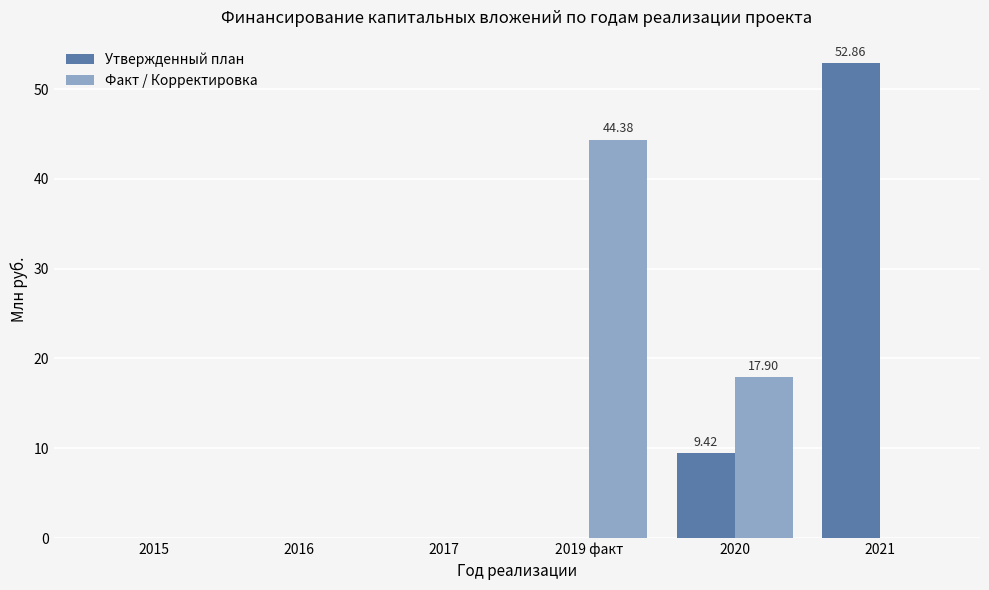

At which category is the sum across all series the highest?

2021